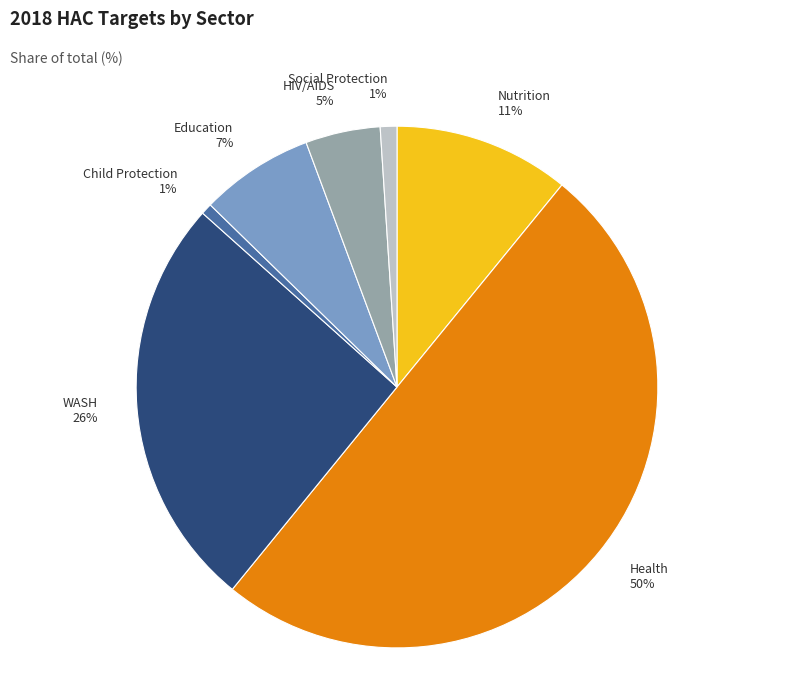

To the nearest percent, what percentage of the pie is Education?

7%